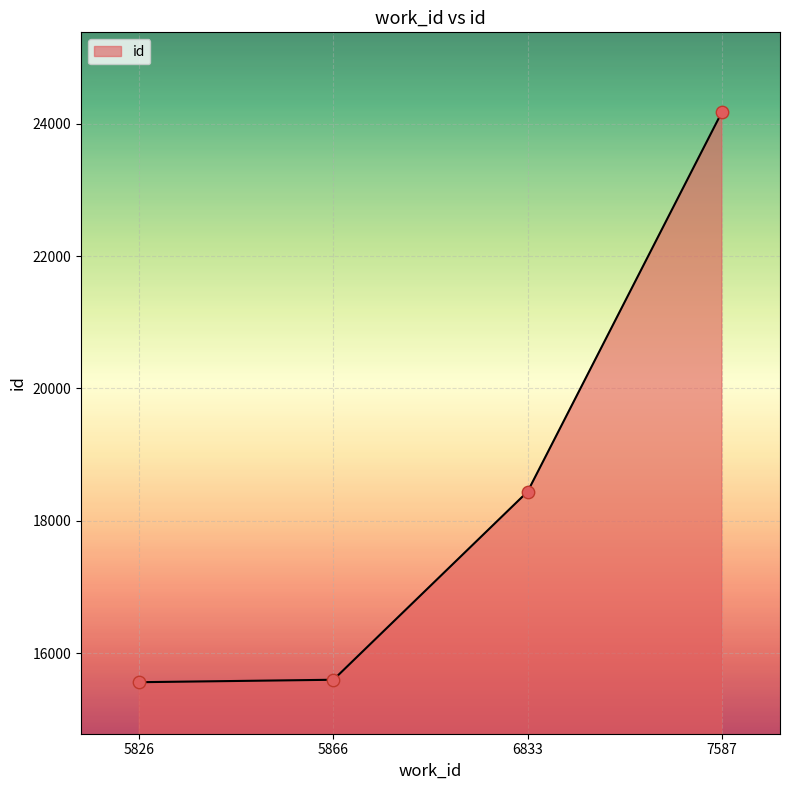

What is the change in value from 5866 to 6833?

+2841